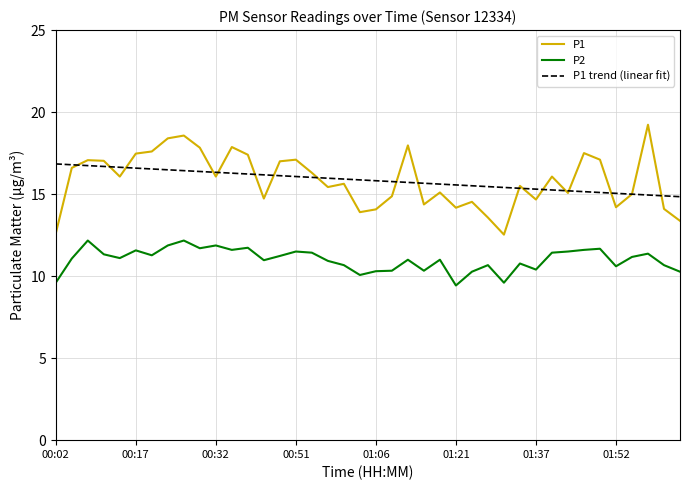

What is the minimum value for P2?

9.4